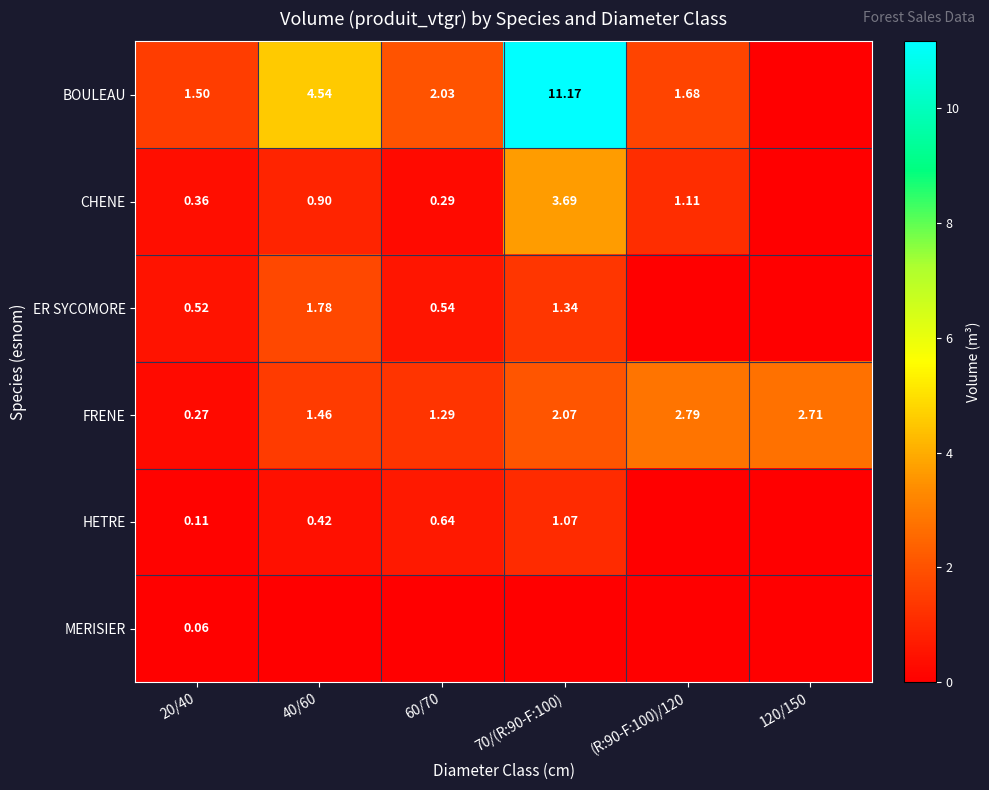

At 20/40, list the series in order from largest to smallest.

BOULEAU, ER SYCOMORE, CHENE, FRENE, HETRE, MERISIER